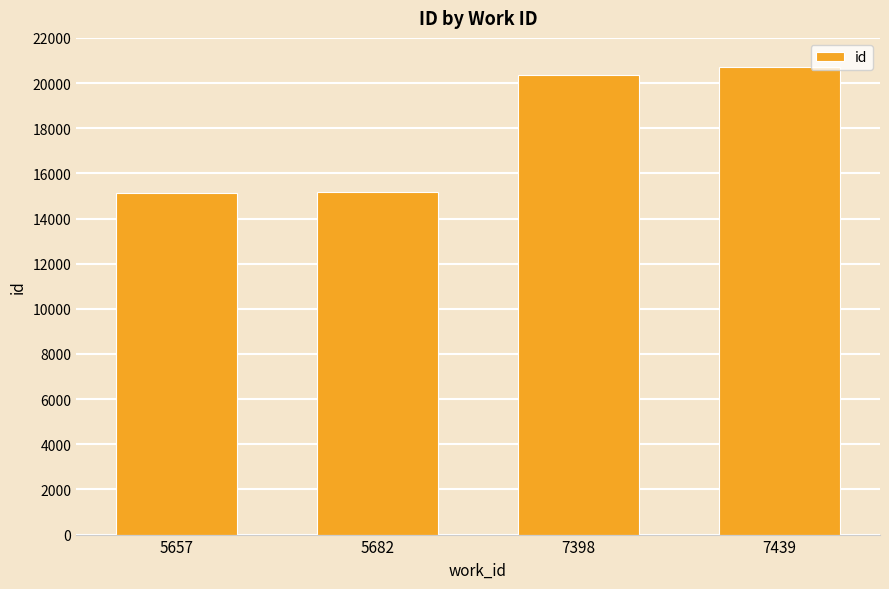

Between 7439 and 5657, which is larger?

7439